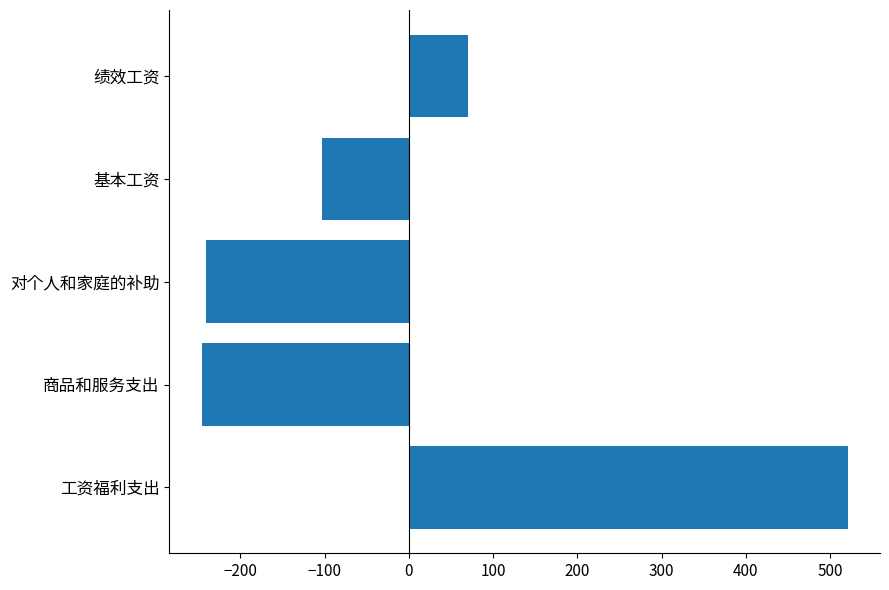

Reading top to bottom, list all the values displayed in this chart.

绩效工资=69.7	基本工资=-103.6	对个人和家庭的补助=-241.1	商品和服务支出=-246.1	工资福利支出=521.1